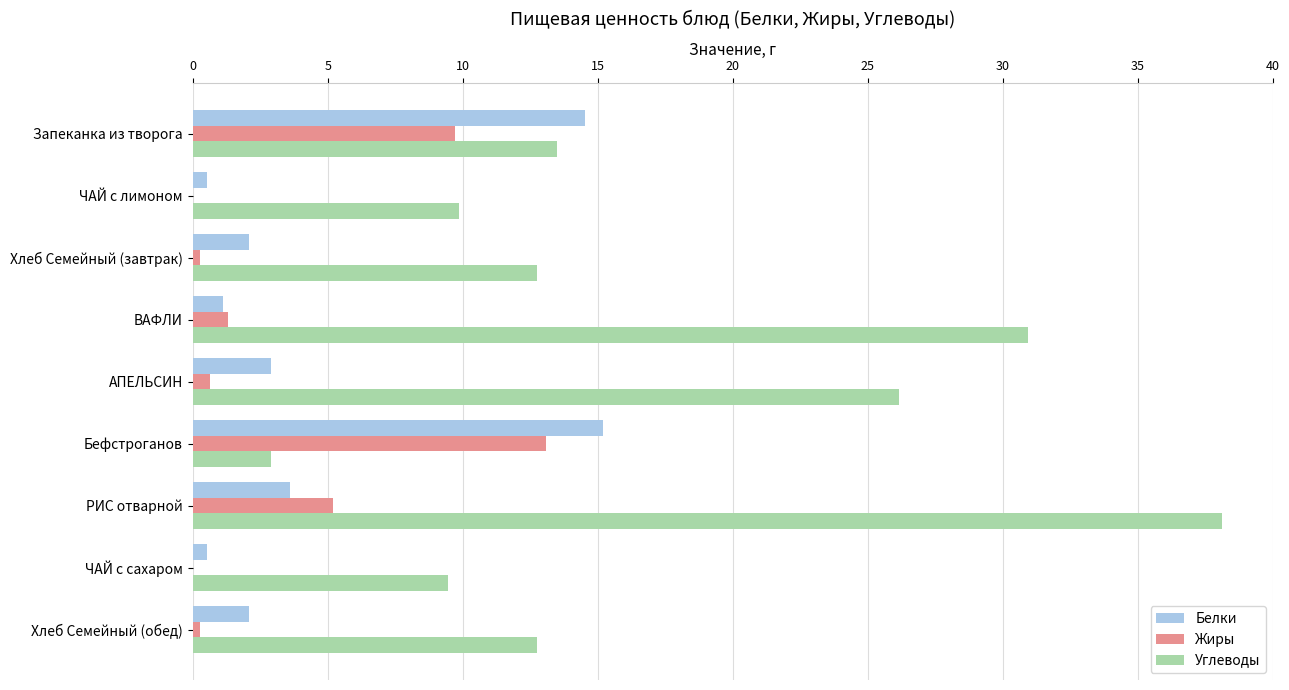

The Углеводы series shows 51.4 at РИС отварной. True or false?

False